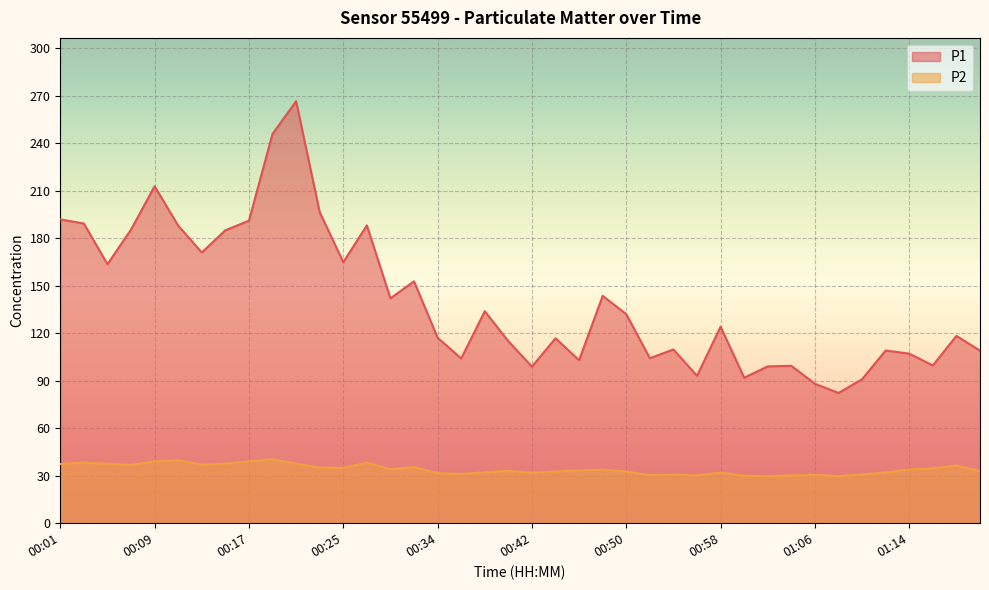

Rank the series at 00:36 from lowest to highest value.

P2, P1